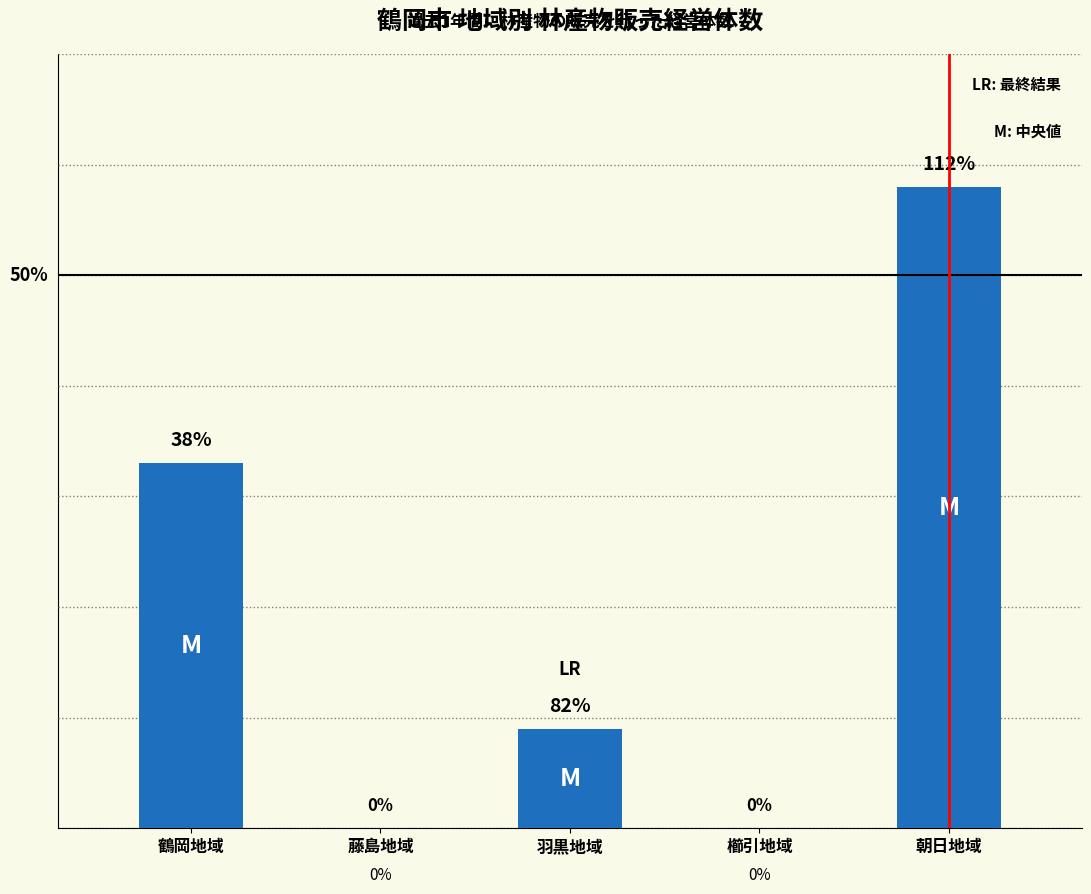

Which category has the highest value across all series?

朝日地域